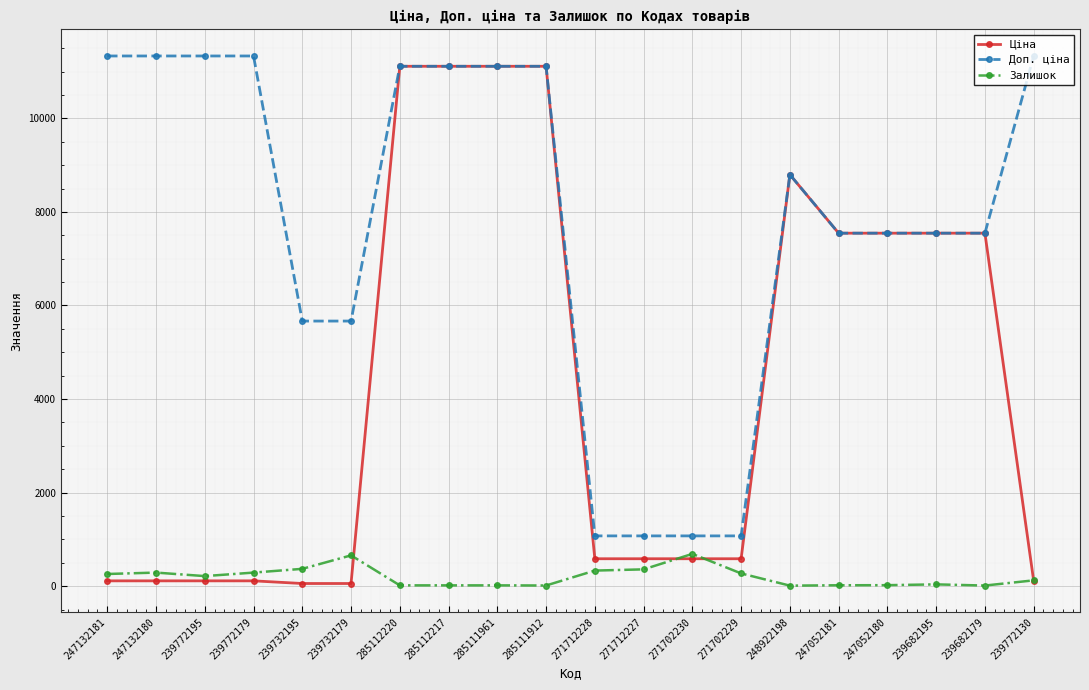

True or false: Доп. ціна and Залишок cross at least once.

False